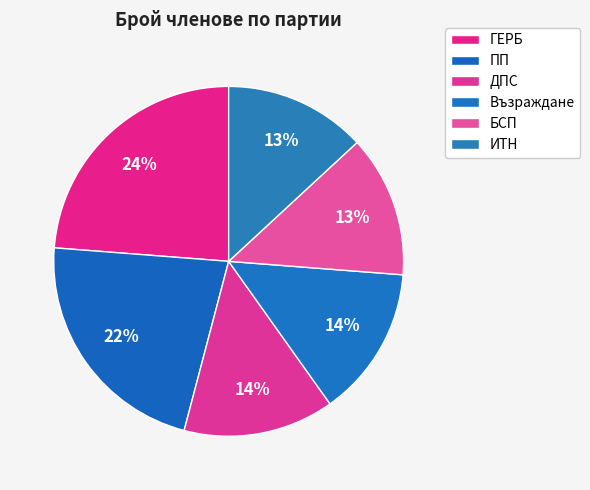

How many slices are in this pie chart?

6